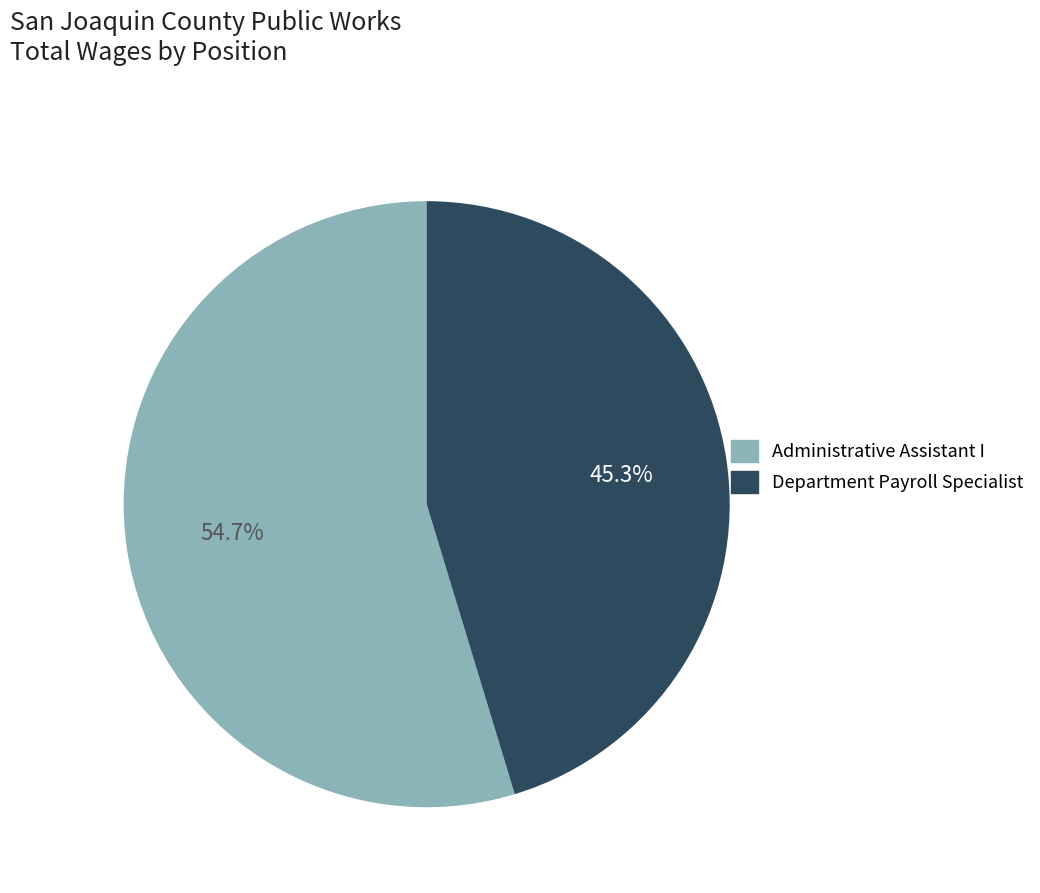

Rank the categories by value from lowest to highest.

Department Payroll Specialist, Administrative Assistant I